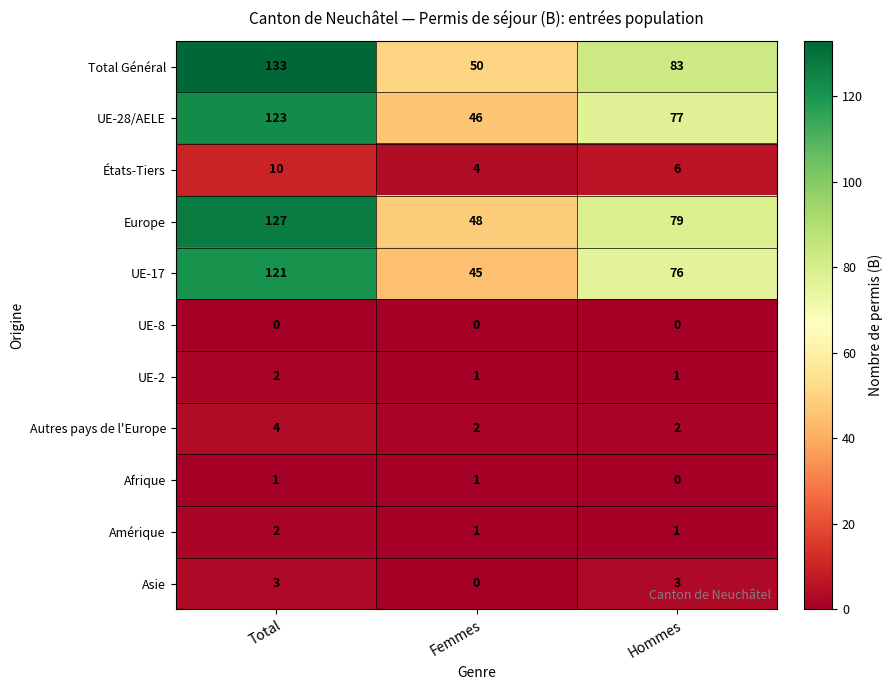

How many UE-28/AELE values are between 46 and 123?

3